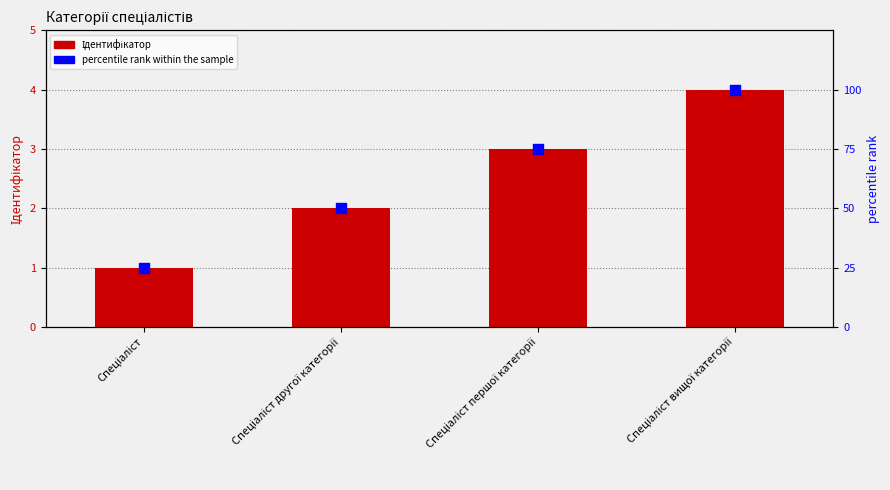

Which series has the largest total across all categories?

percentile rank within the sample